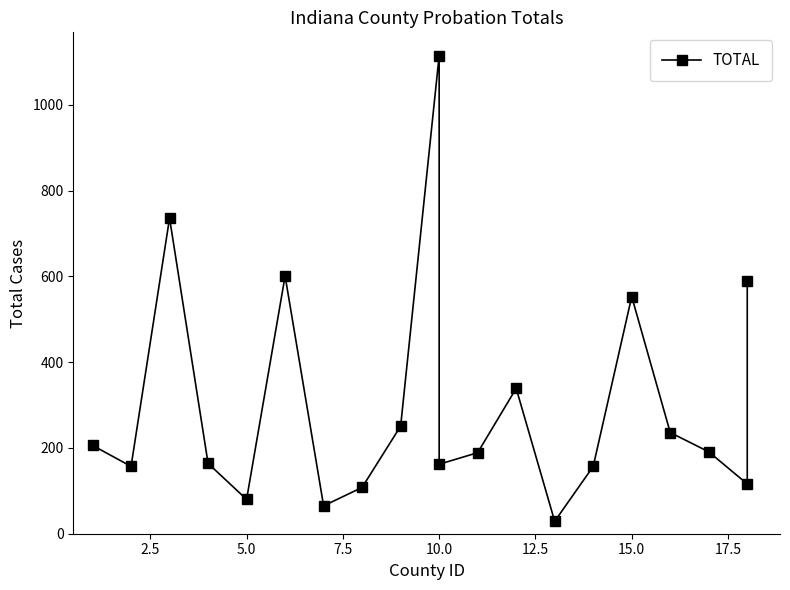

How many interior local valleys (lower than both neighbors) does the data have?

6